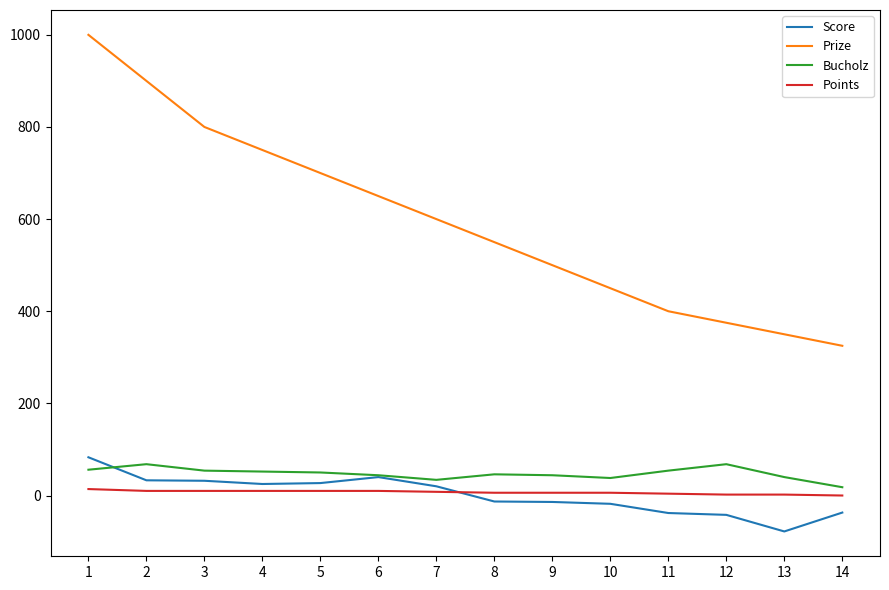

True or false: Bucholz has more than 0 points higher than both neighbors.

True